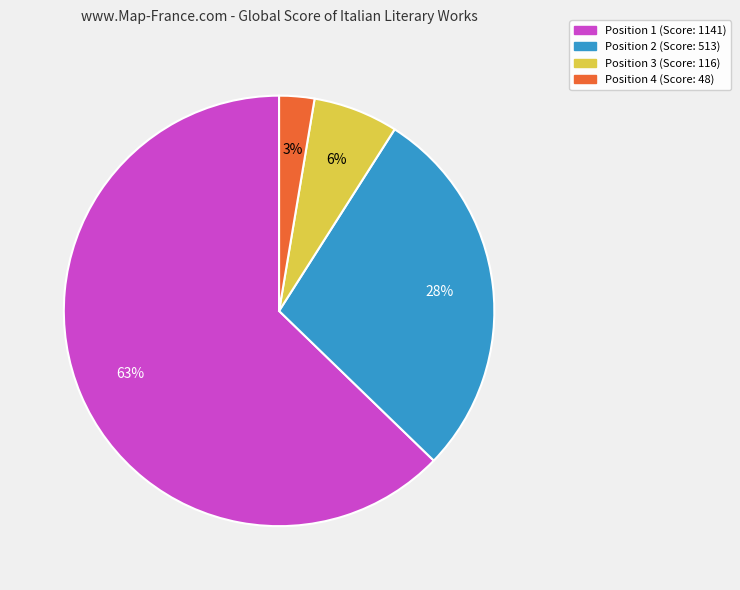

How many slices are in this pie chart?

4